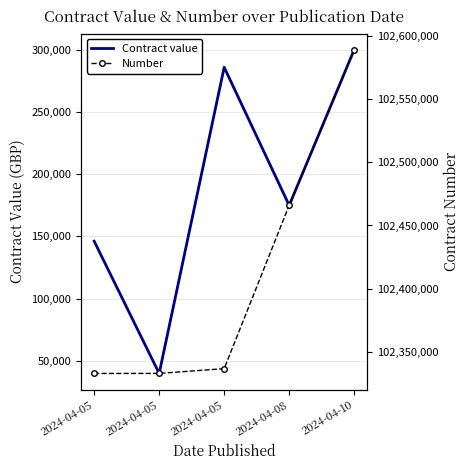

How many lines are shown in the chart?

2